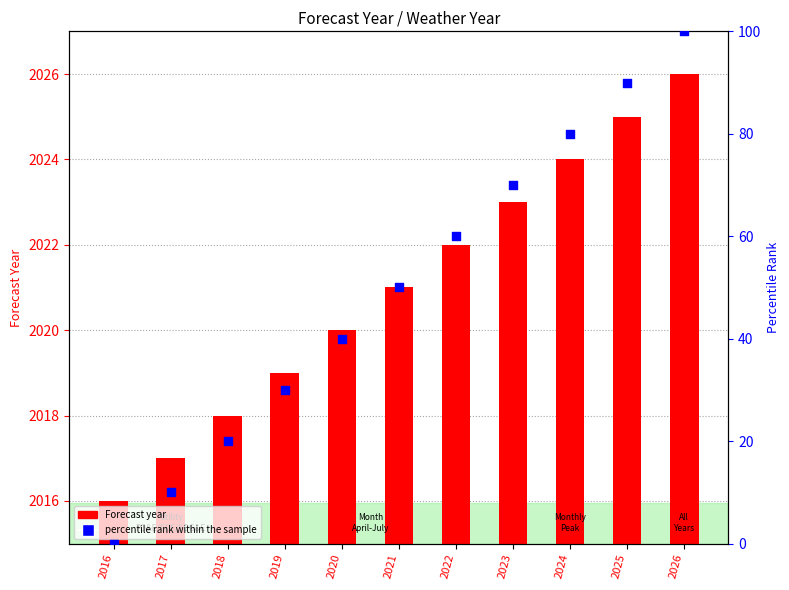

Which series has the largest Y range (max minus min)?

percentile rank within the sample